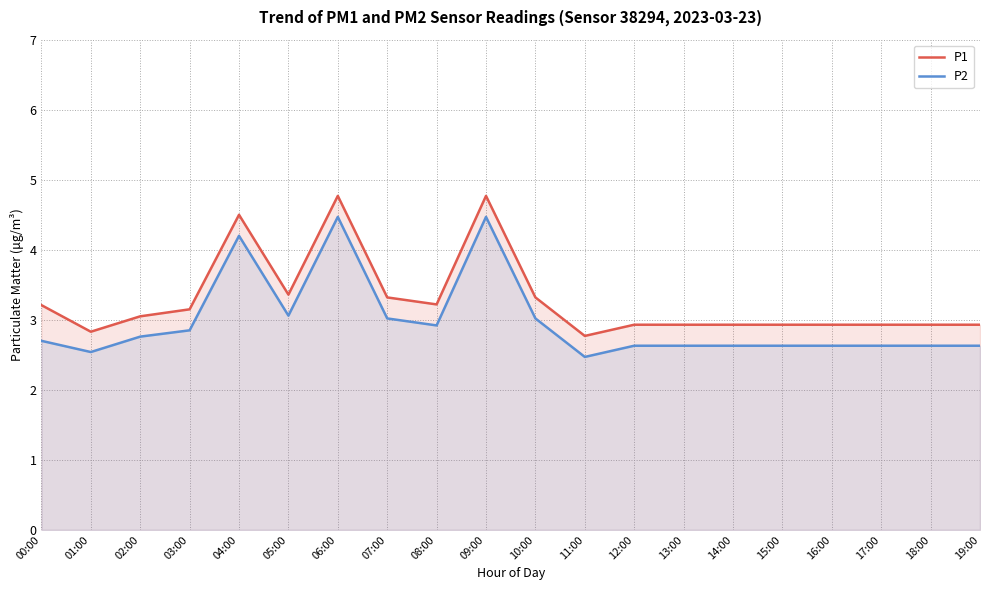

True or false: P1 has a value of 1.8 at 15:00.

False